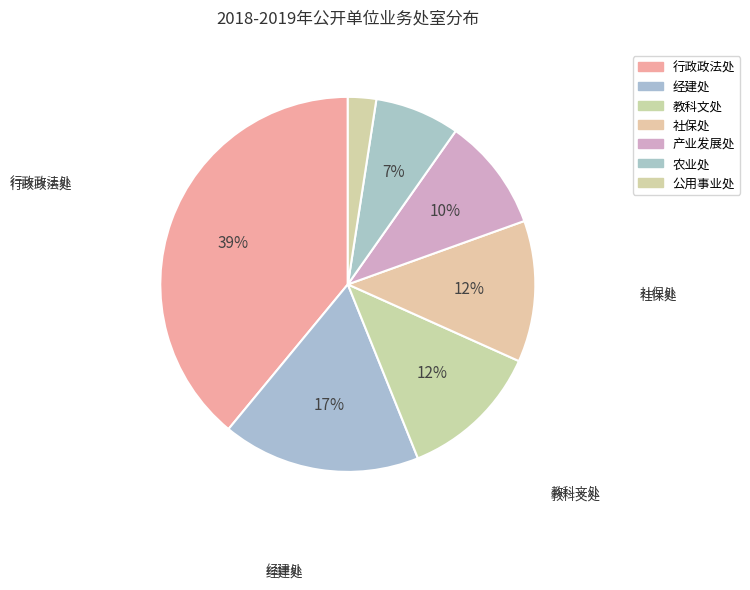

Count the number of slices in the pie.

7